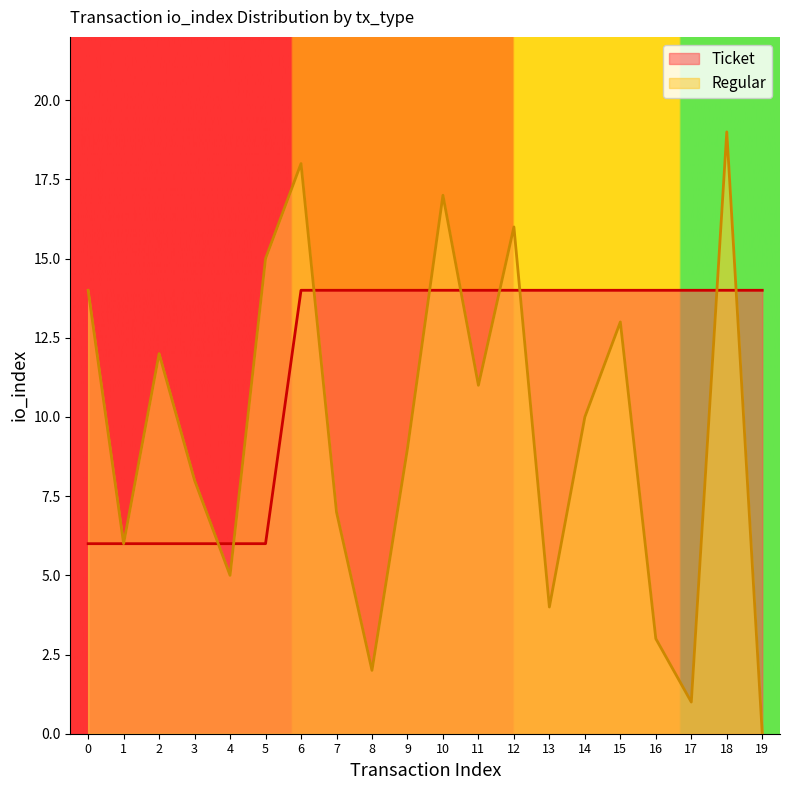

What is the lowest value of the Ticket series?

6